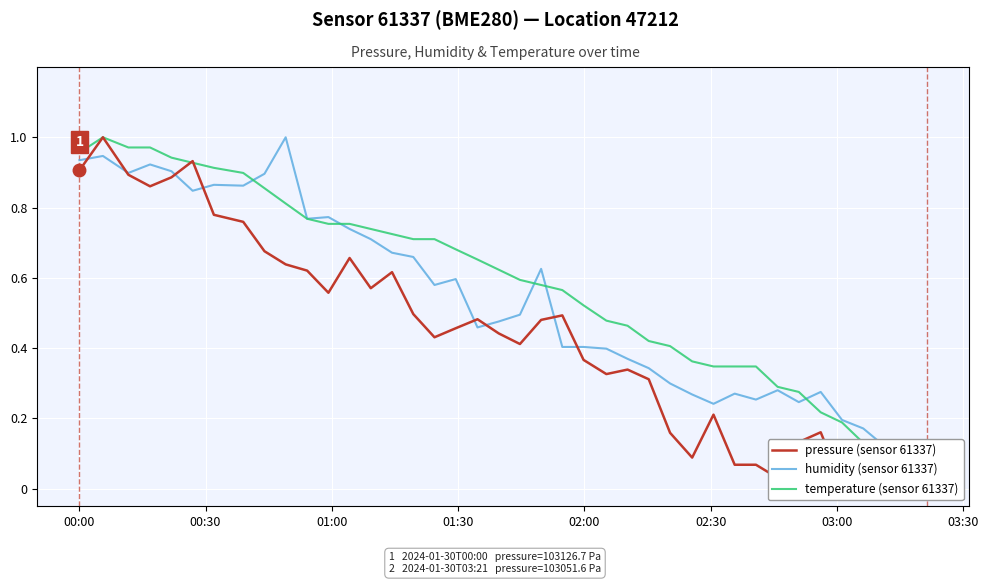

True or false: pressure (sensor 61337) and humidity (sensor 61337) cross at least once.

True